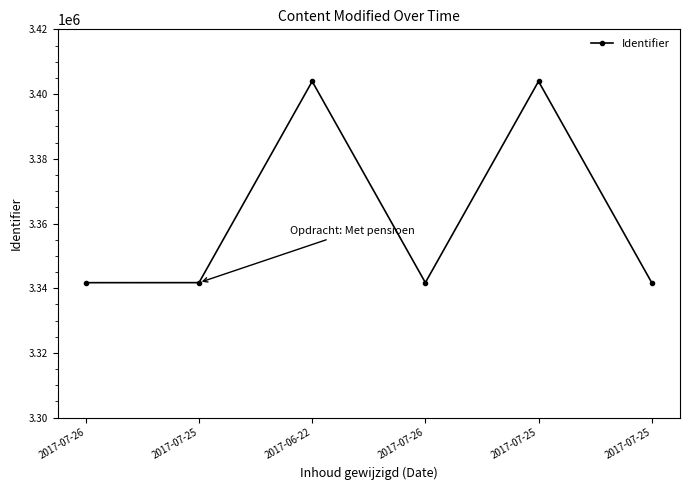

Where is the first local maximum?

2017-06-22